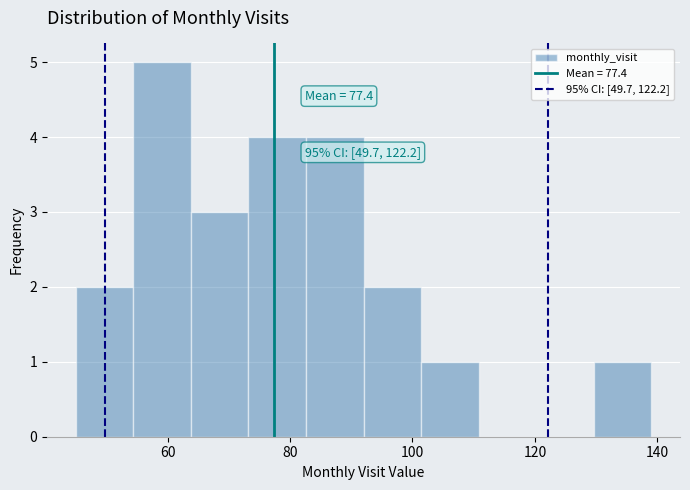

Over which range of the x-axis is the bar tallest?

54.4 to 63.8